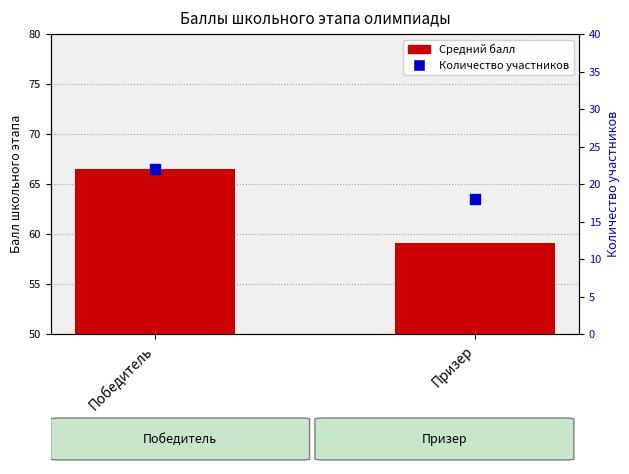

What is the total value across all series at Победитель?

88.5